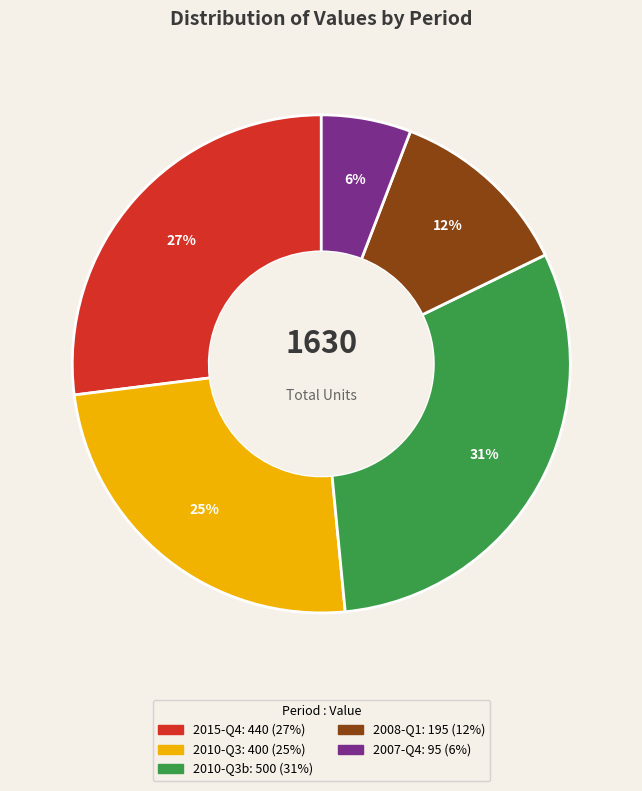

To the nearest percent, what is the average slice percentage?

20%